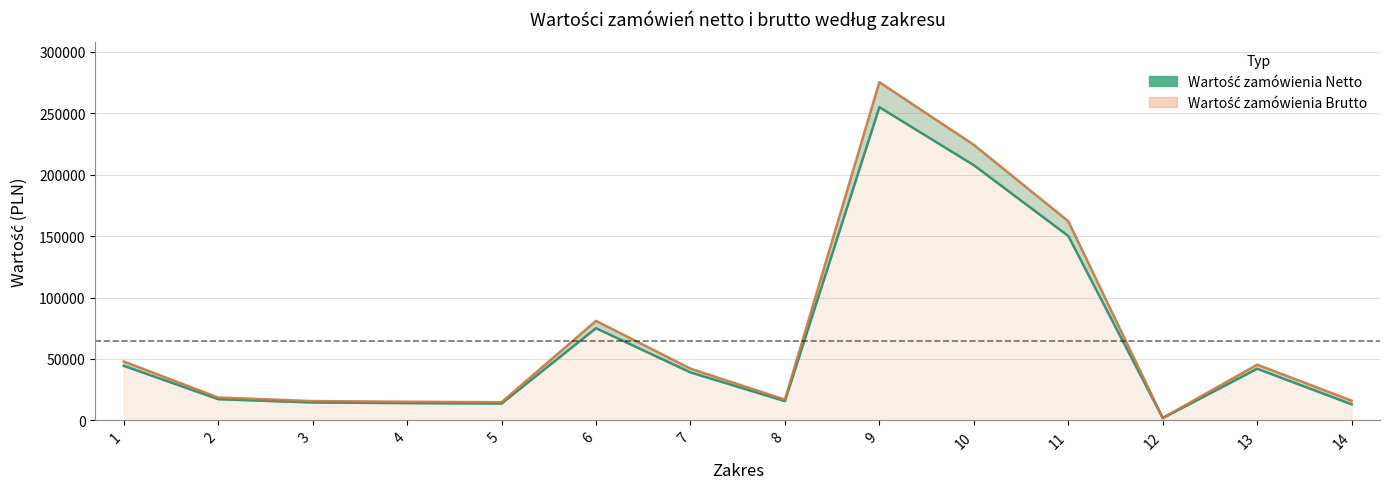

Which label corresponds to the largest value in the chart?

9